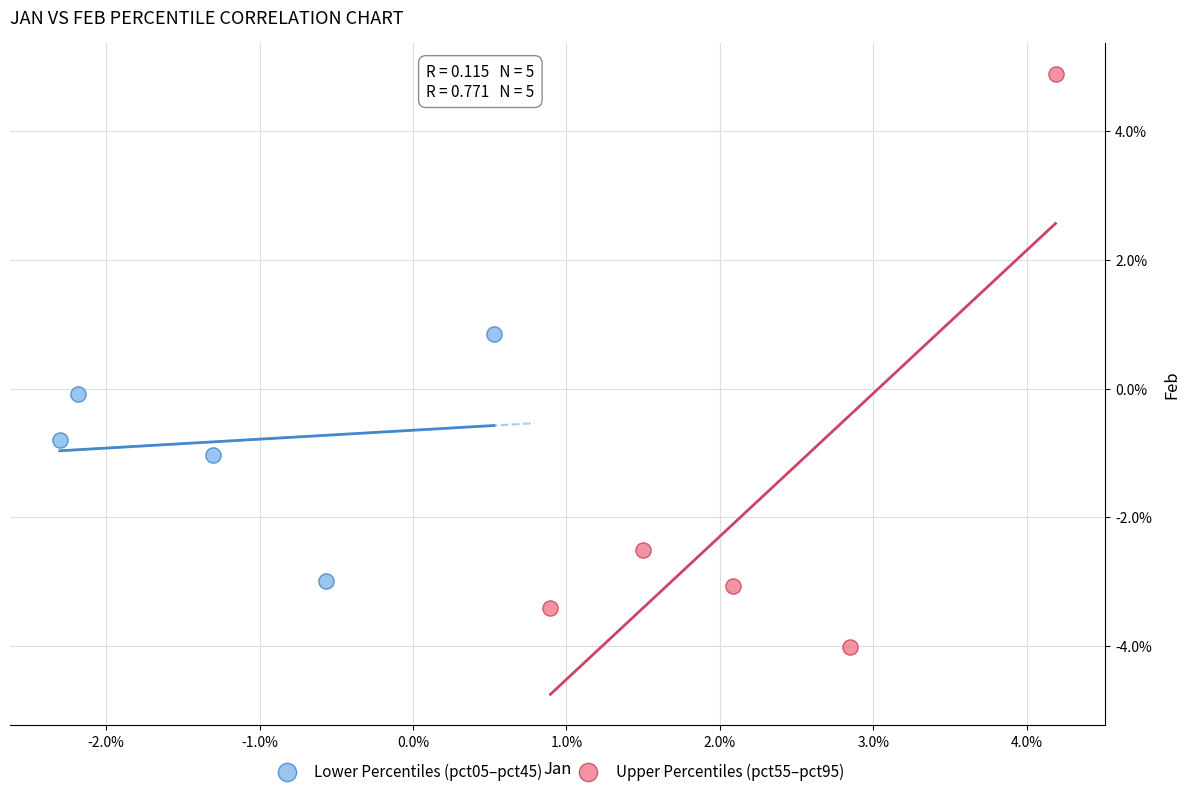

What are all the series names shown in the legend?

Lower Percentiles (pct05–pct45), Upper Percentiles (pct55–pct95)